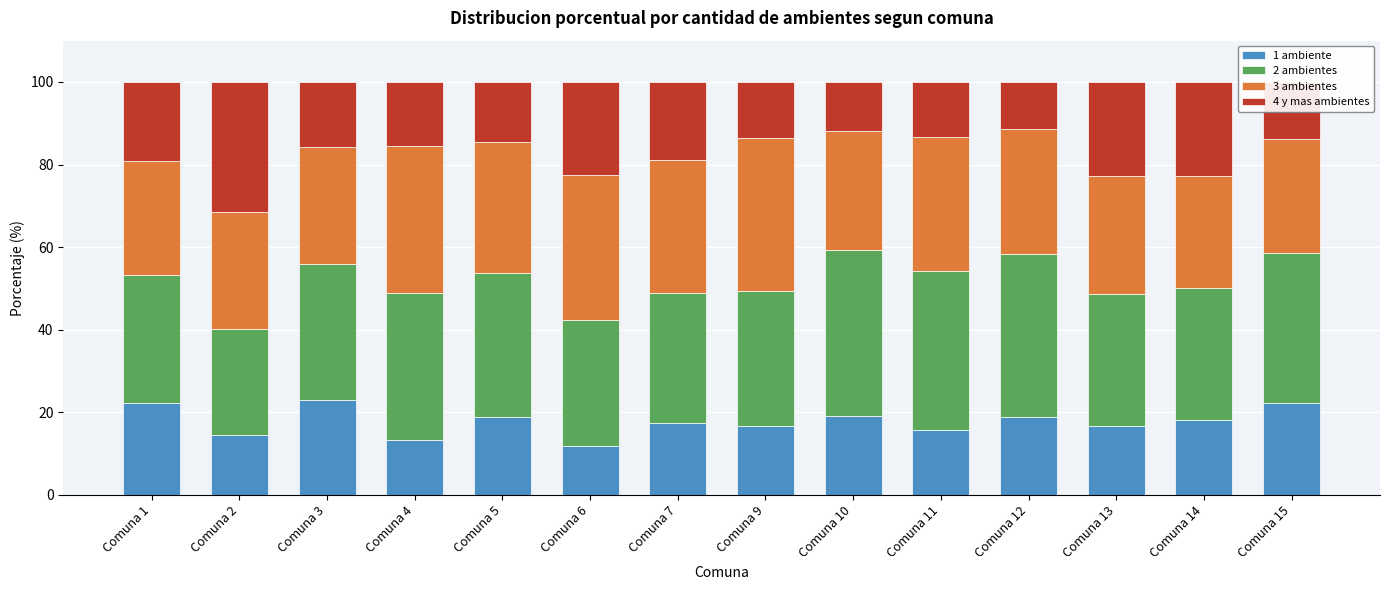

What is the sum of all 1 ambiente values?

248.8